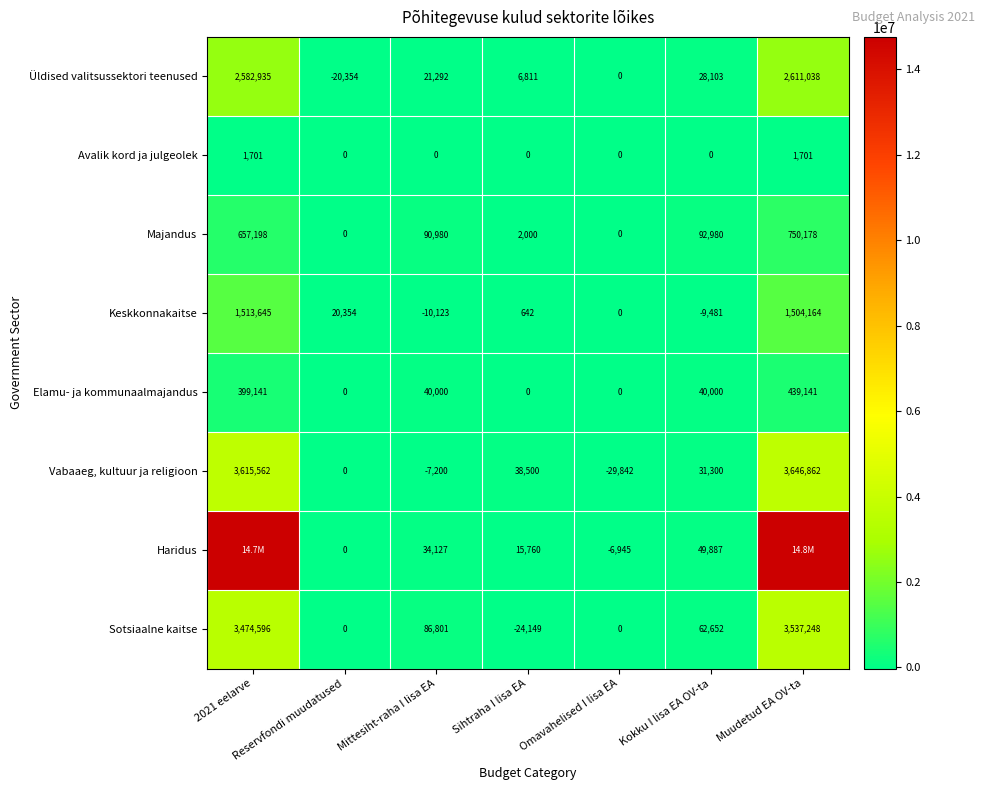

Is the value of Elamu- ja kommunaalmajandus at Muudetud EA OV-ta greater than the value of Avalik kord ja julgeolek at Reservfondi muudatused?

Yes